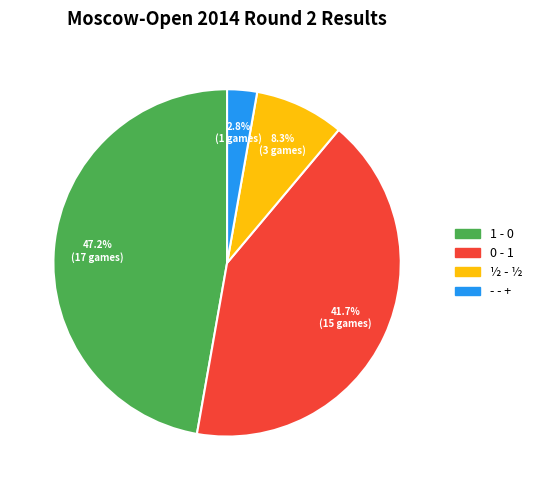

Count the number of slices in the pie.

4